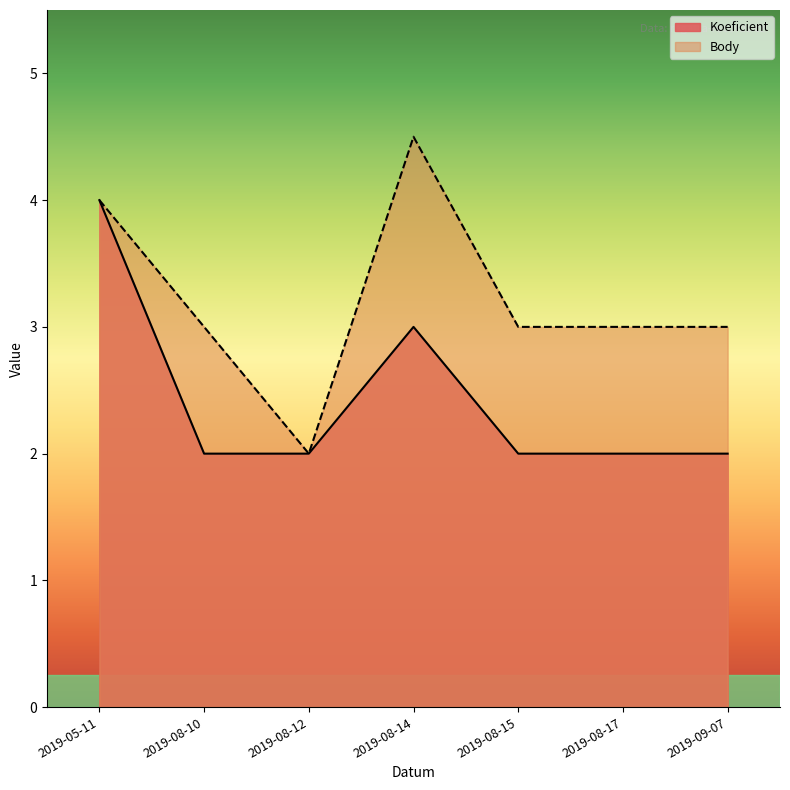

Approximately how many times larger is the value at 2019-08-10 compared to 2019-08-12?

1.5